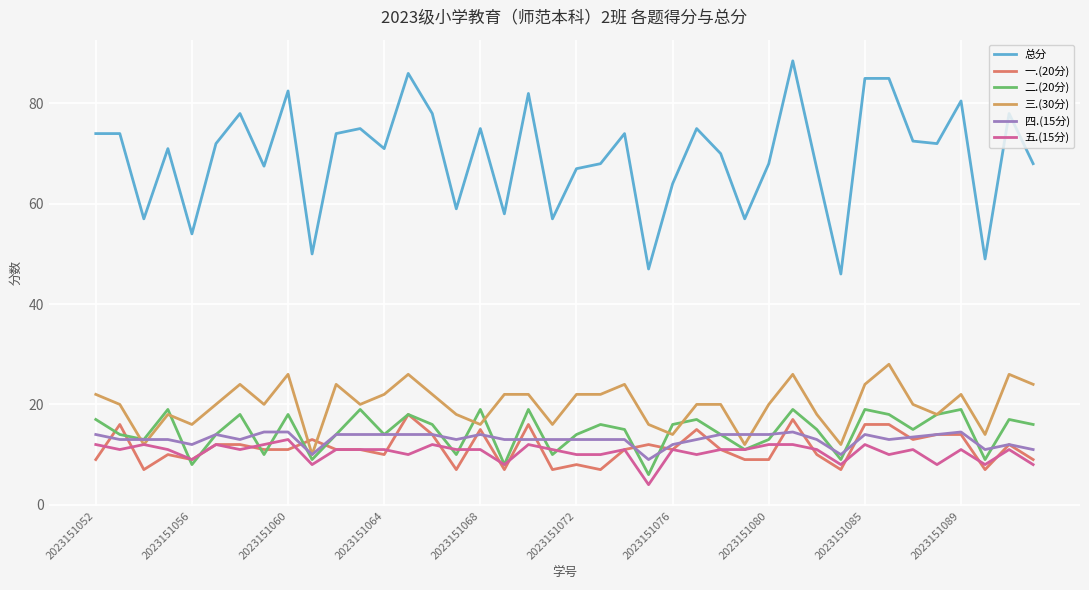

What is the value of the 五.(15分) point at the 21st from the left?

10.0